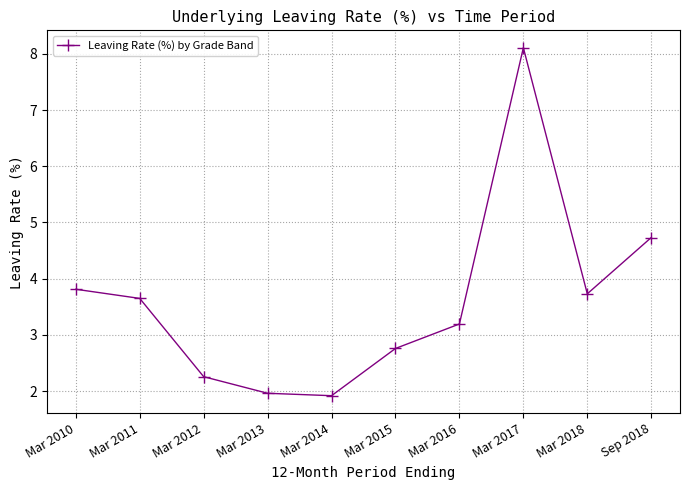

At which category does the data reach its first local peak?

Mar 2017